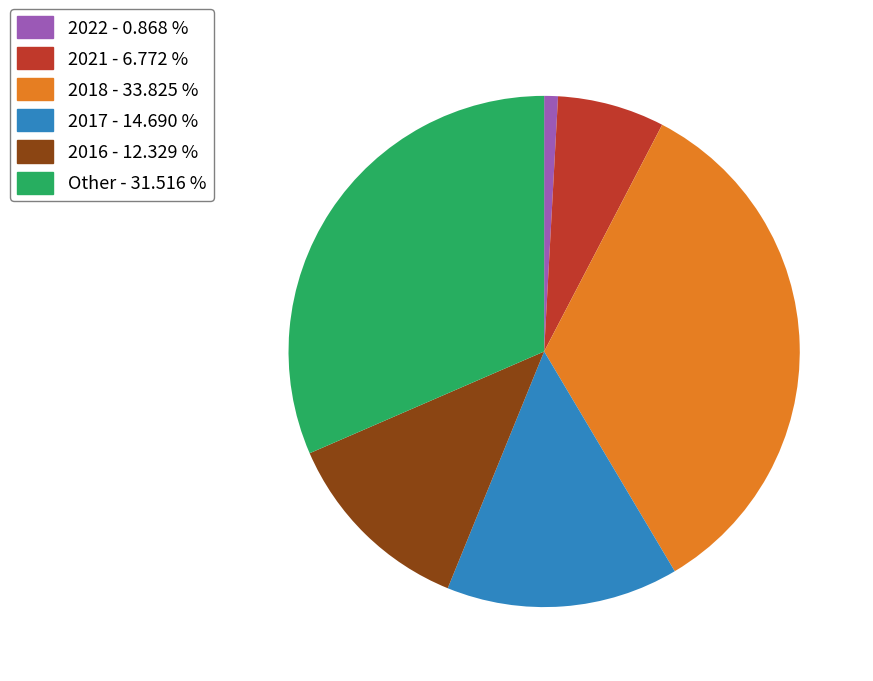

Is there any slice that represents more than half of the pie?

No